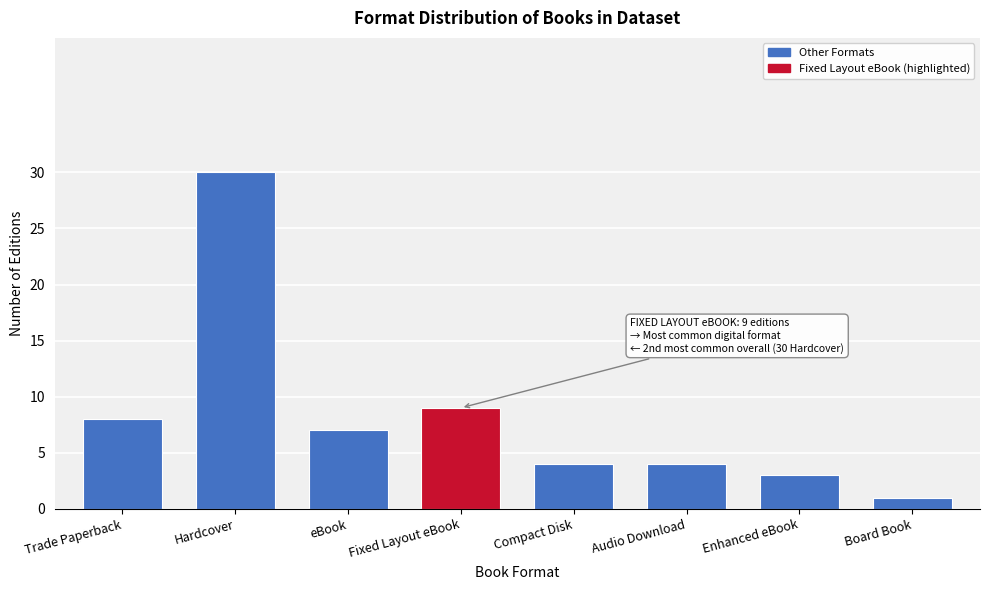

Reading left to right, what are all the values shown in this chart?

Trade Paperback=8	Hardcover=30	eBook=7	Fixed Layout eBook=9	Compact Disk=4	Audio Download=4	Enhanced eBook=3	Board Book=1